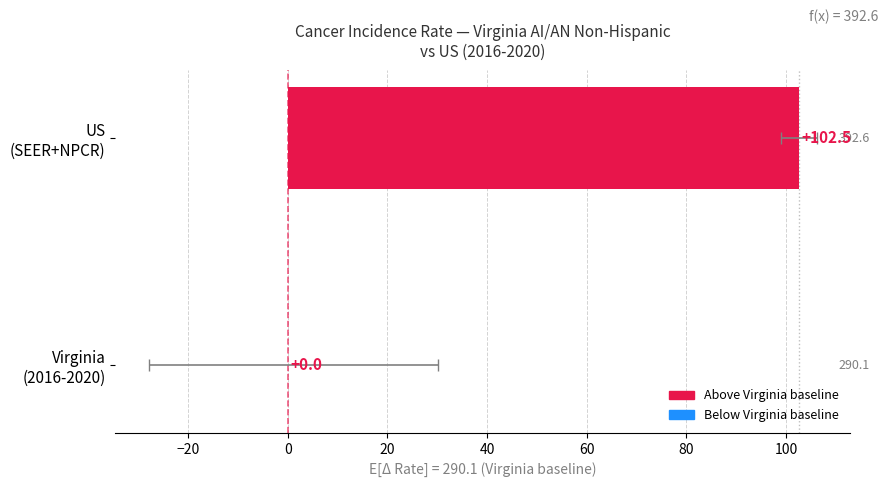

What is the sum of all values?

102.5